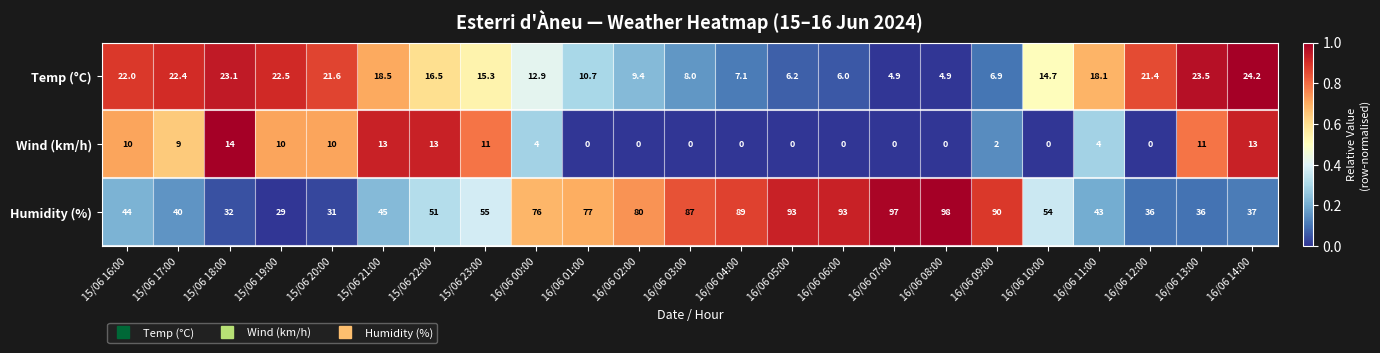

Rank the series at 16/06 02:00 from highest to lowest value.

Humidity (%), Temp (°C), Wind (km/h)